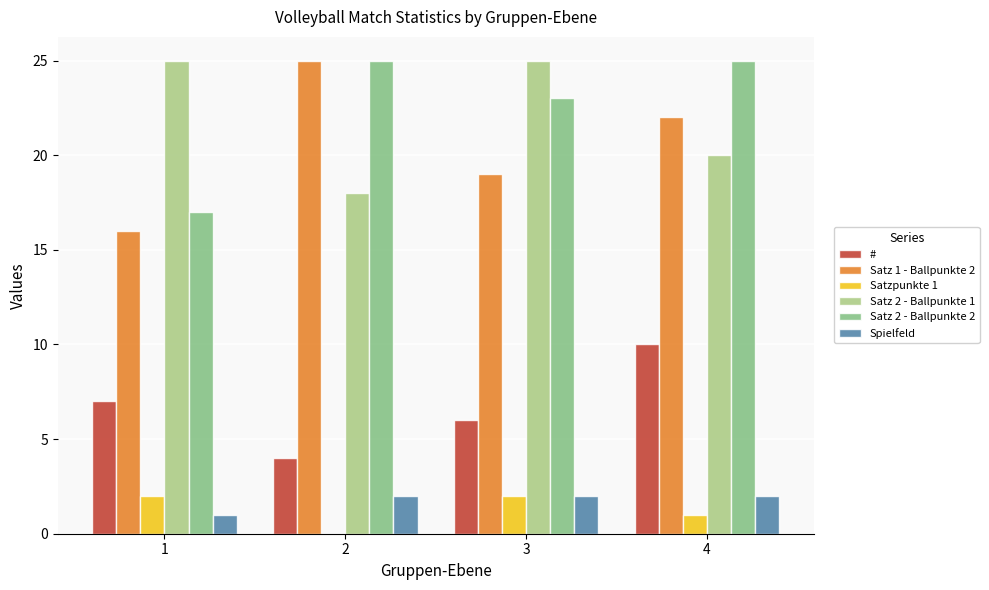

What are all the series names shown in the legend?

#, Satz 1 - Ballpunkte 2, Satzpunkte 1, Satz 2 - Ballpunkte 1, Satz 2 - Ballpunkte 2, Spielfeld